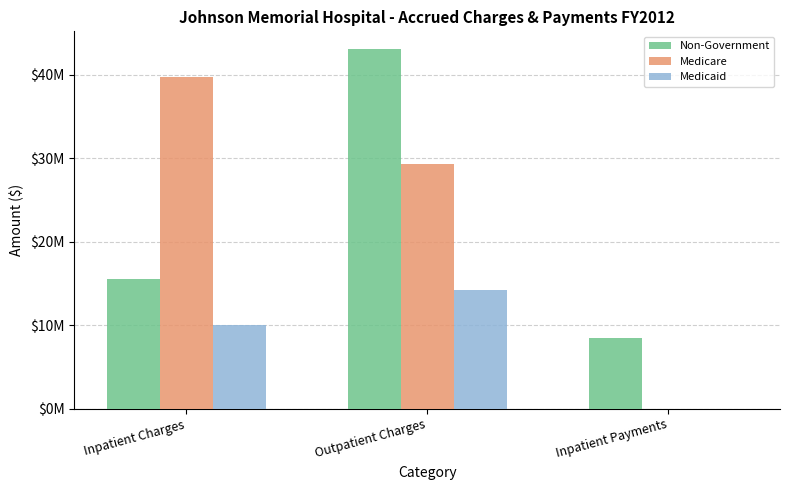

At which label does Medicare reach its peak?

Inpatient Charges